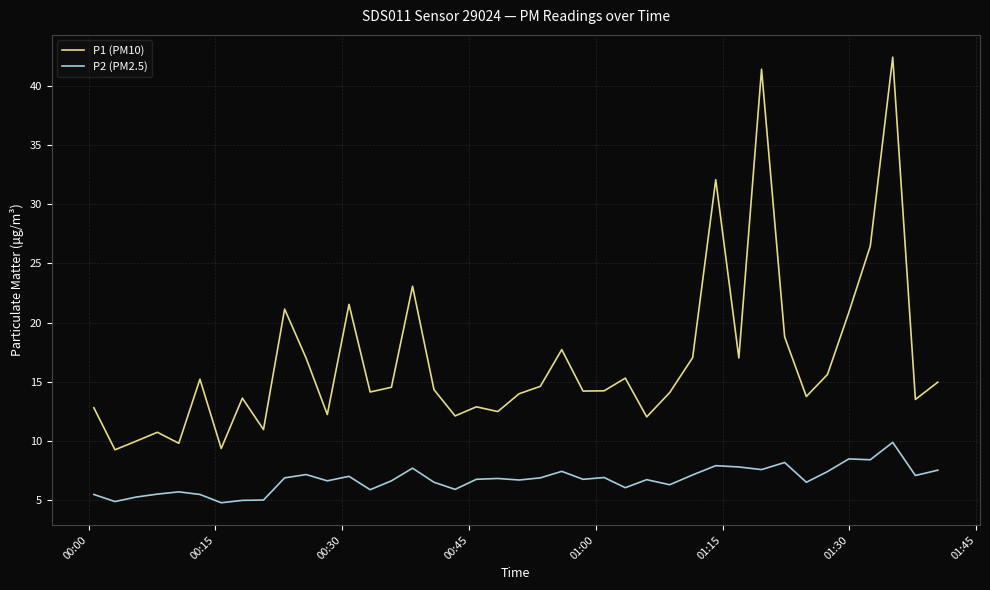

Which series has the largest range (max minus min)?

P1 (PM10)